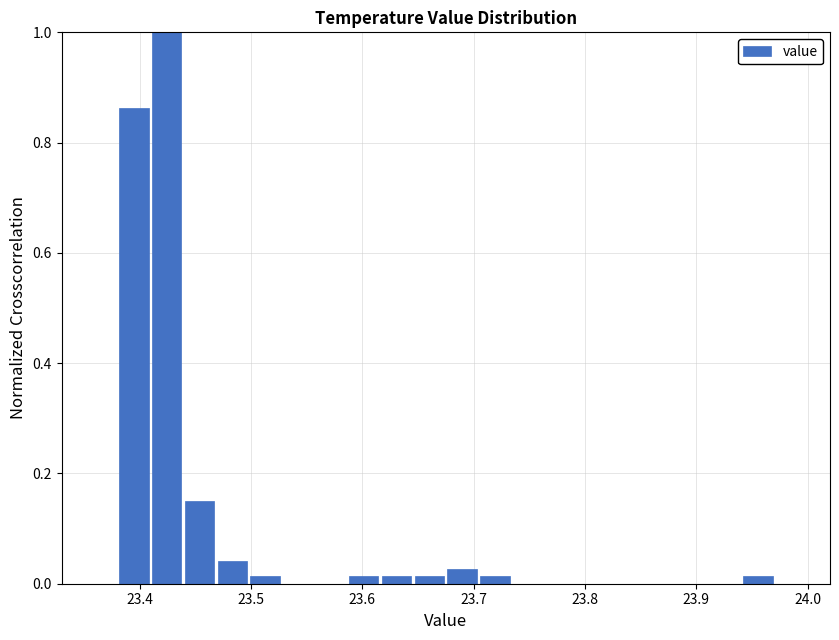

Read against the x-axis, roughly where is the centre of the tallest bar?

23.42